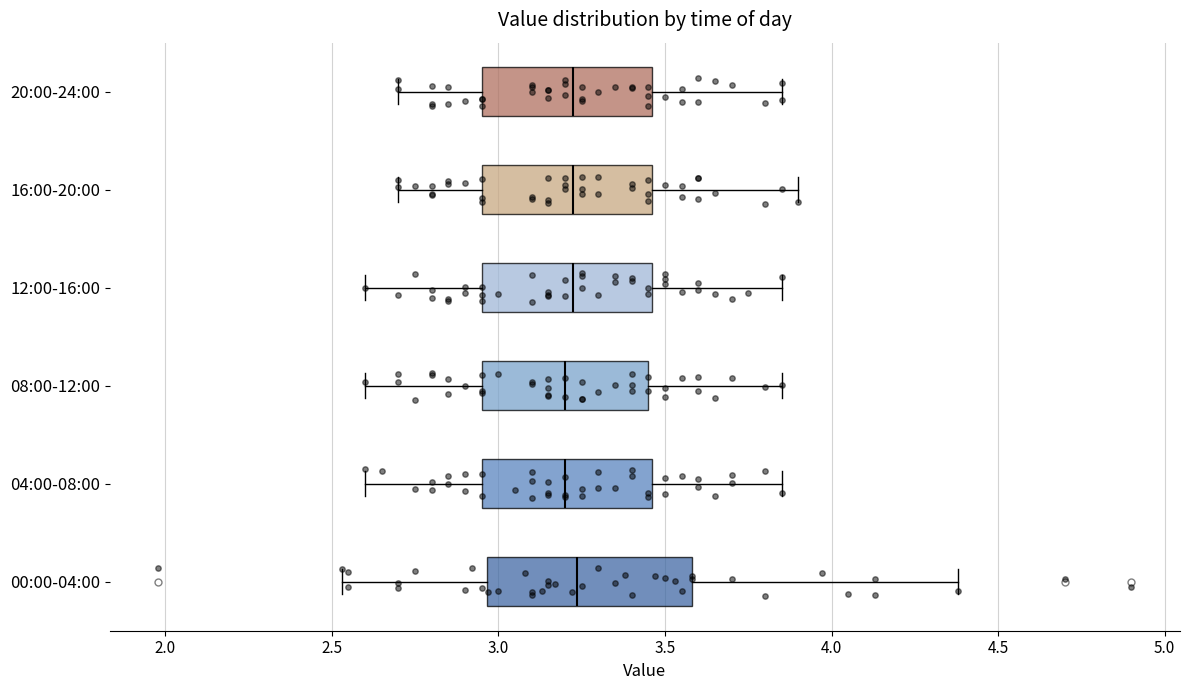

Reading bottom to top, read every box against the x-axis: the position of its median line, the range the box covers, and the ends of its whiskers. The values are not printed on the chart, so give them approximately, as read against the axis.

00:00-04:00: median 3.25, box 2.95 to 3.60, whiskers 2.55 to 4.40
04:00-08:00: median 3.20, box 2.95 to 3.45, whiskers 2.60 to 3.85
08:00-12:00: median 3.20, box 2.95 to 3.45, whiskers 2.60 to 3.85
12:00-16:00: median 3.25, box 2.95 to 3.45, whiskers 2.60 to 3.85
16:00-20:00: median 3.25, box 2.95 to 3.45, whiskers 2.70 to 3.90
20:00-24:00: median 3.25, box 2.95 to 3.45, whiskers 2.70 to 3.85